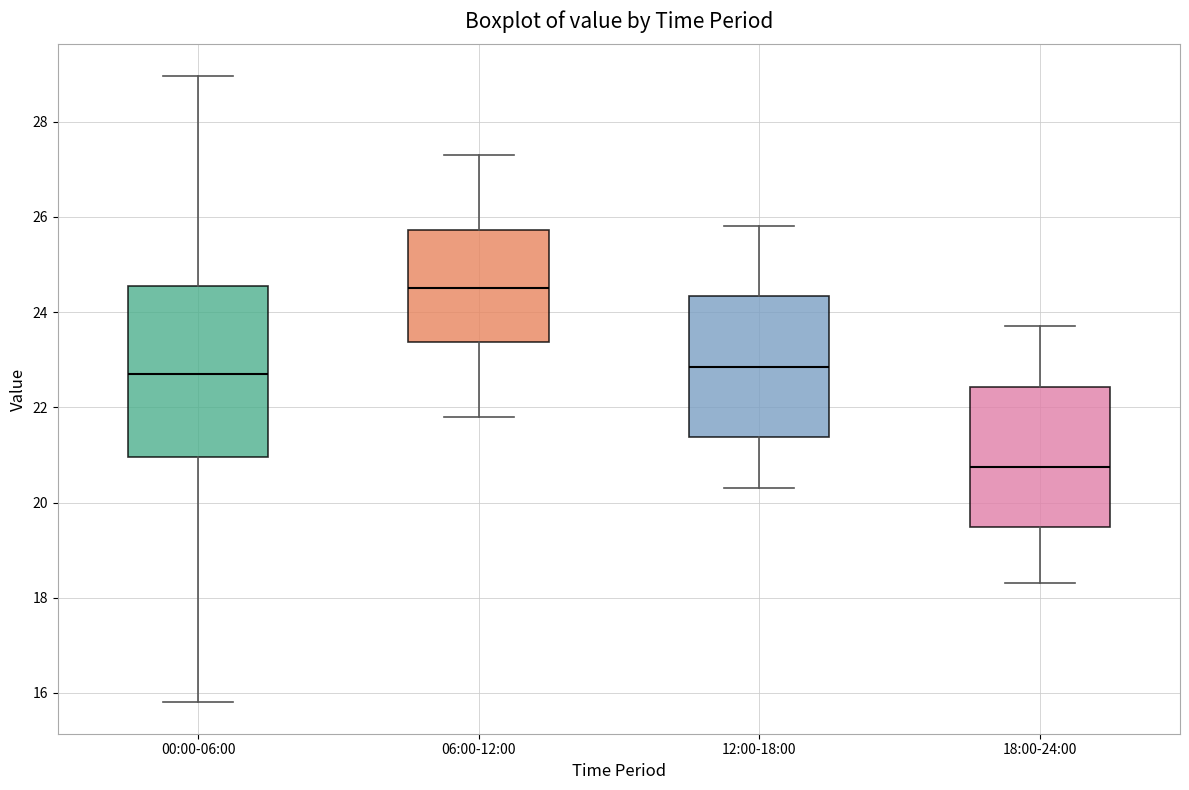

Where is the lower edge of the box for 06:00-12:00 on the y-axis? The values are not printed on the chart, so give them approximately, as read against the axis.

23.4